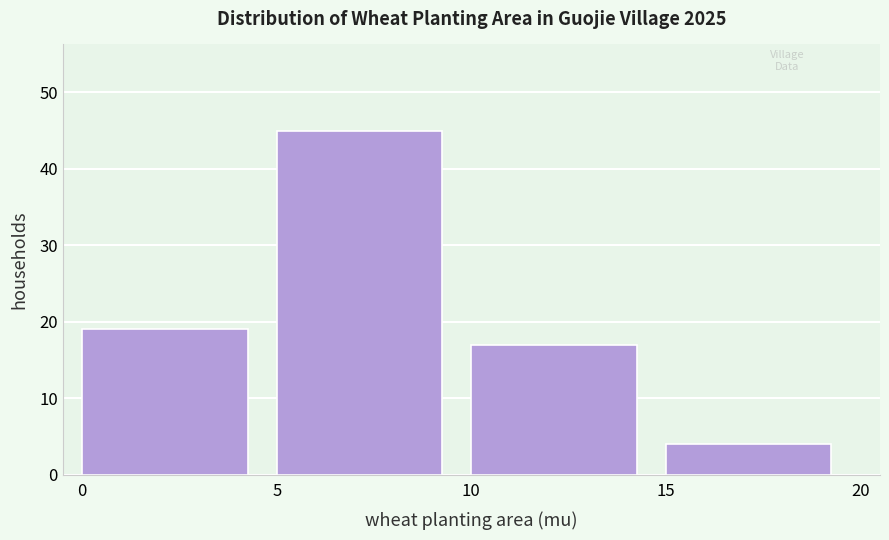

Reading left to right, transcribe this chart: for each bar, give the range it covers on the x-axis and its height. The values are not printed on the chart, so give them approximately, as read against the axis.

0 to 5: 19
5 to 10: 45
10 to 15: 17
15 to 20: 4